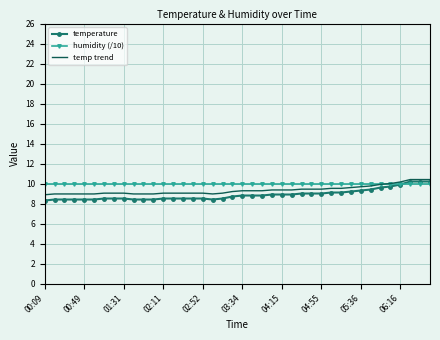

What are all the series names shown in the legend?

temperature, humidity (/10), temp trend